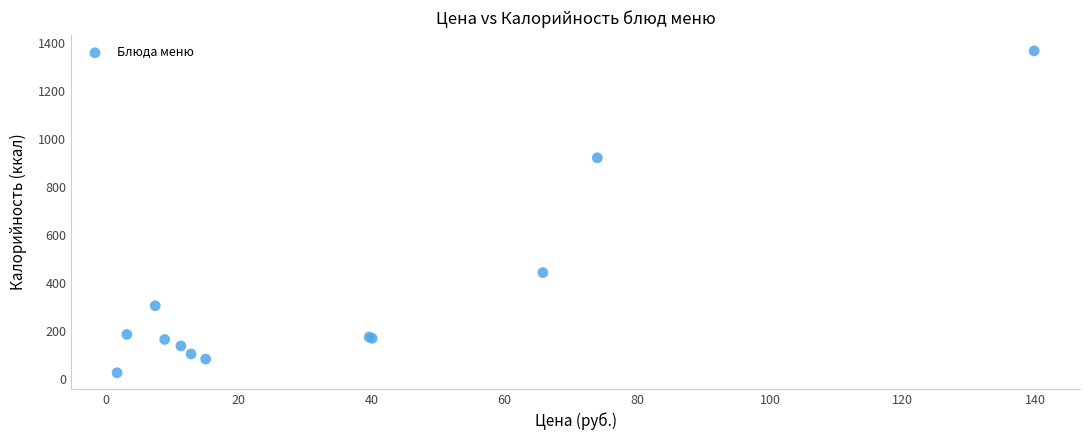

What Y value in the scatter plot is closest to 697?

922.1